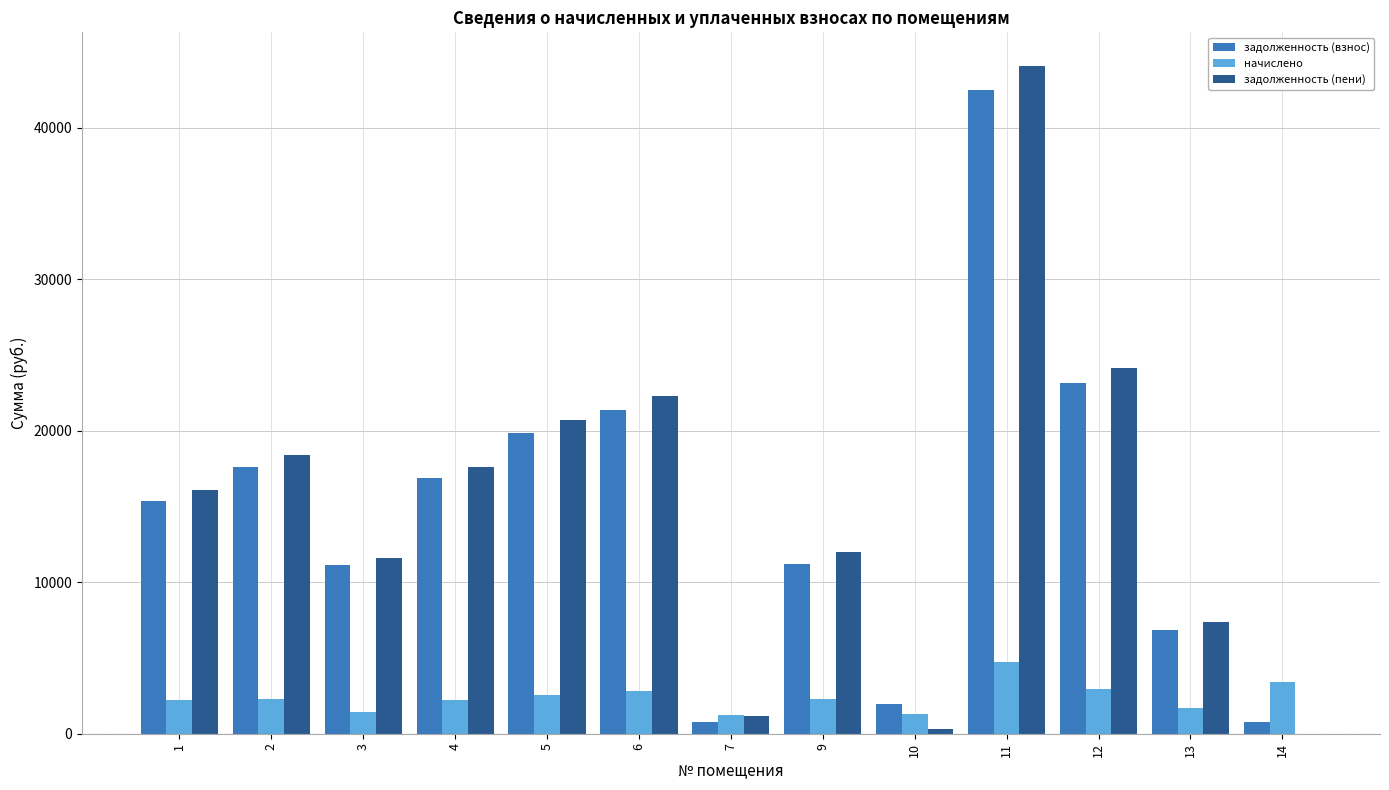

What is the difference between the задолженность (взнос) values at 7 and 9?

10466.9